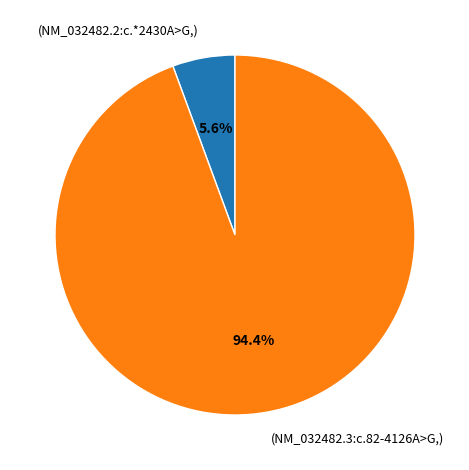

Does any single category account for the majority?

Yes